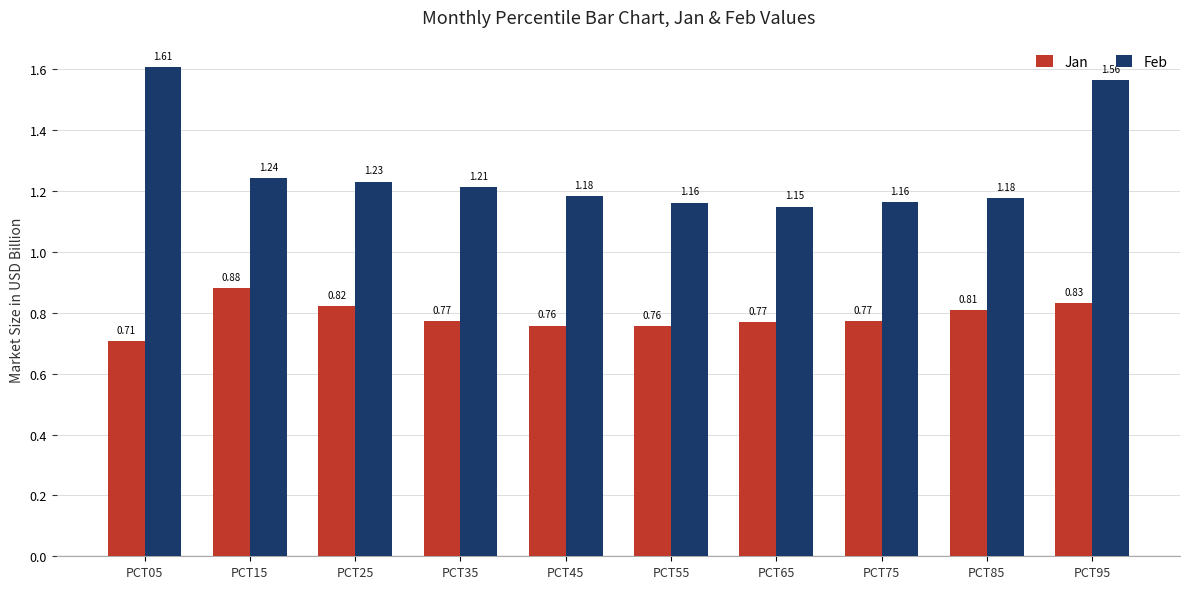

Is the value of Feb at PCT95 greater than the value of Jan at PCT35?

Yes